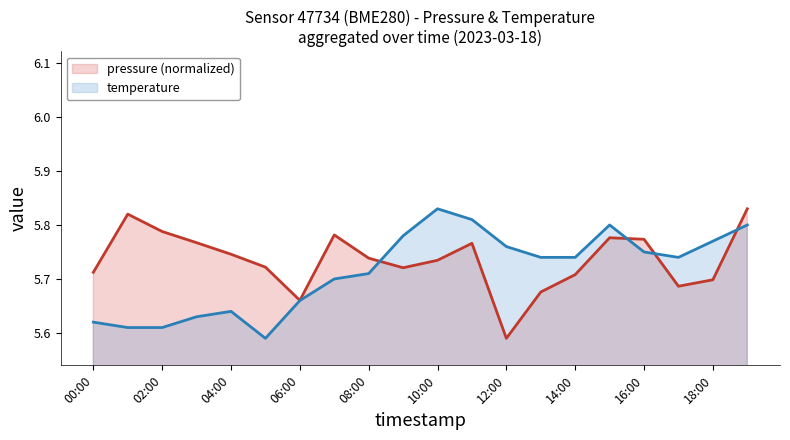

Does the chart display data point markers on the line(s)?

No